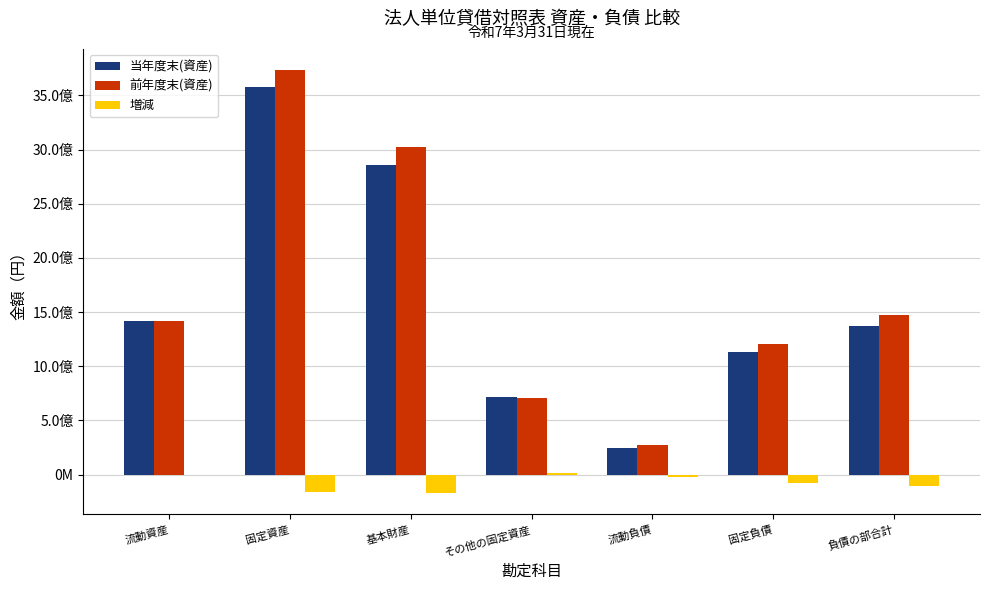

What is the difference between the second highest and minimum values in the 当年度末(資産) series?

2610897724